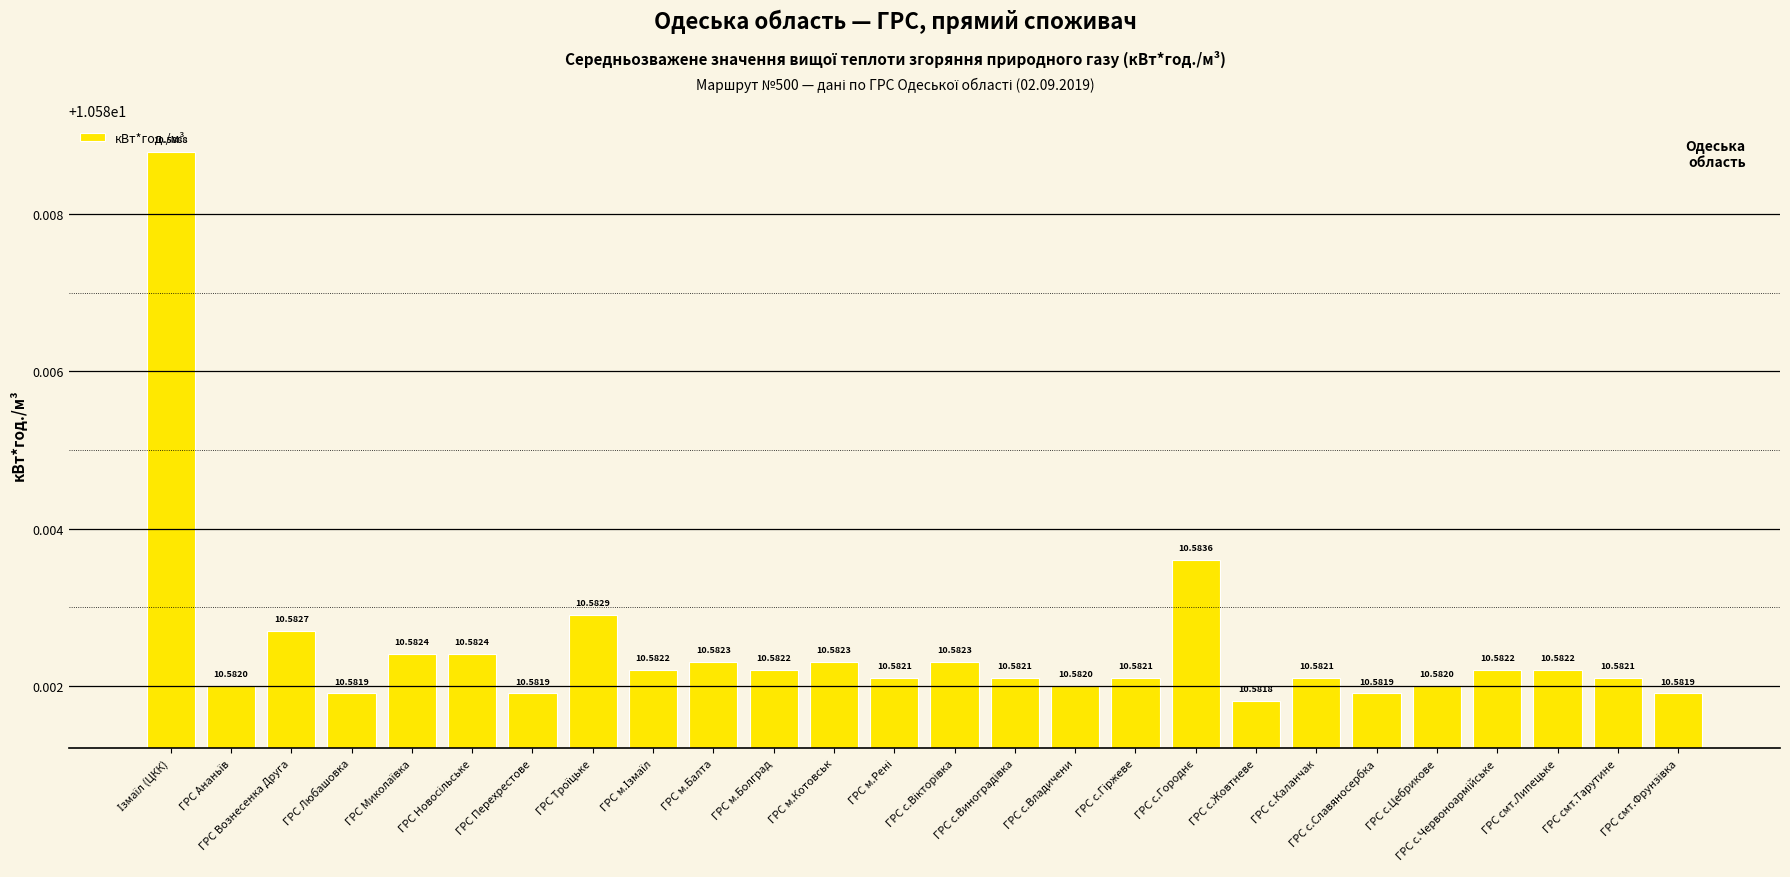

At which category does the chart reach its minimum across all series?

ГРС с.Жовтневе